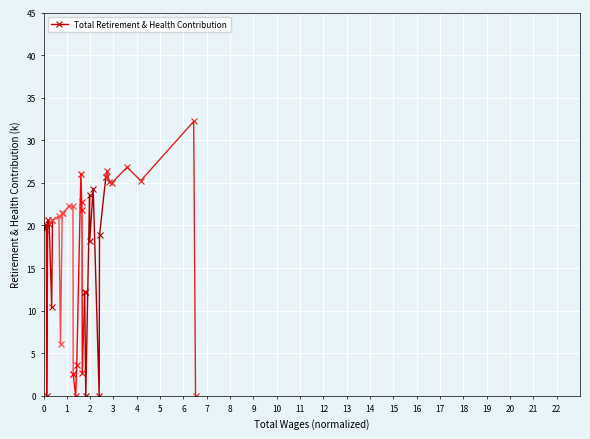

What is the value of the Total Retirement & Health Contribution point at the 6th from the left?

20.2